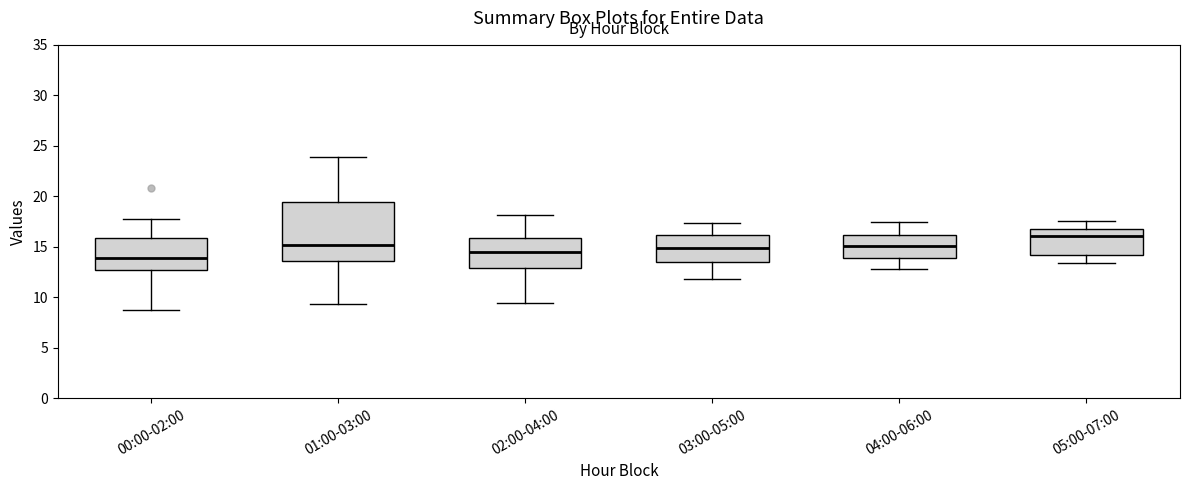

Which box has the lowest median line?

00:00-02:00